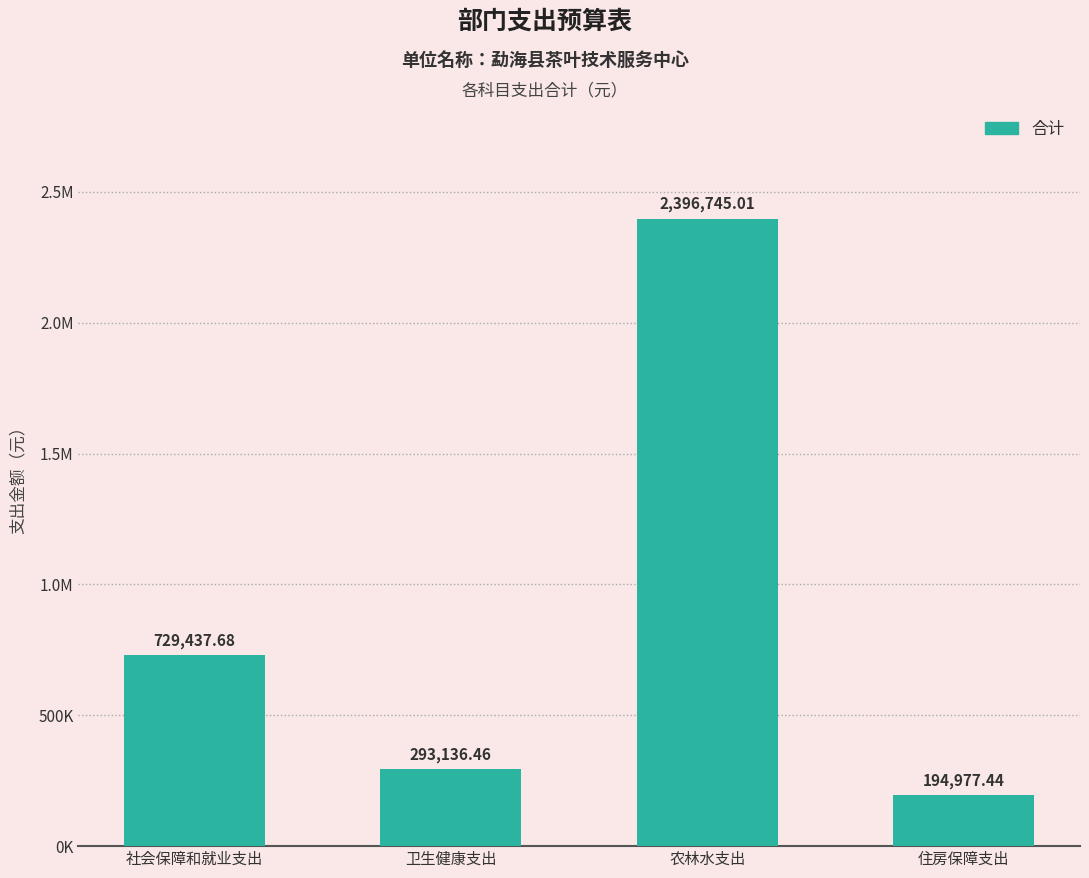

How many data points are less than 729437?

2